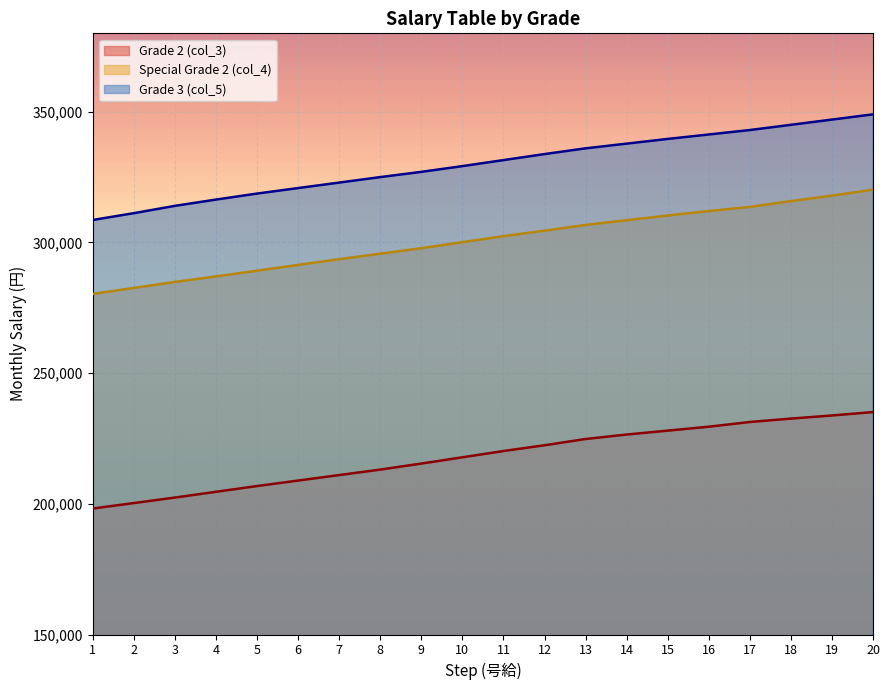

Between 8 and 19, which series saw the biggest shift?

Special Grade 2 (col_4)